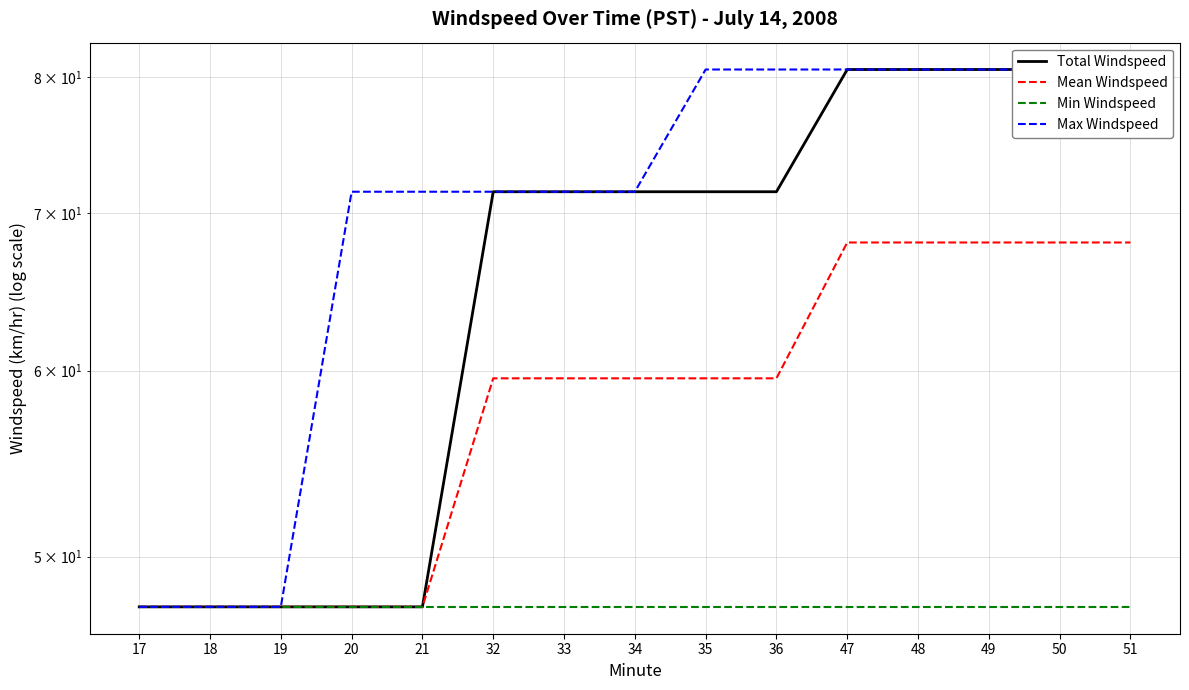

The Min Windspeed series shows 47.6 at 47. True or false?

True